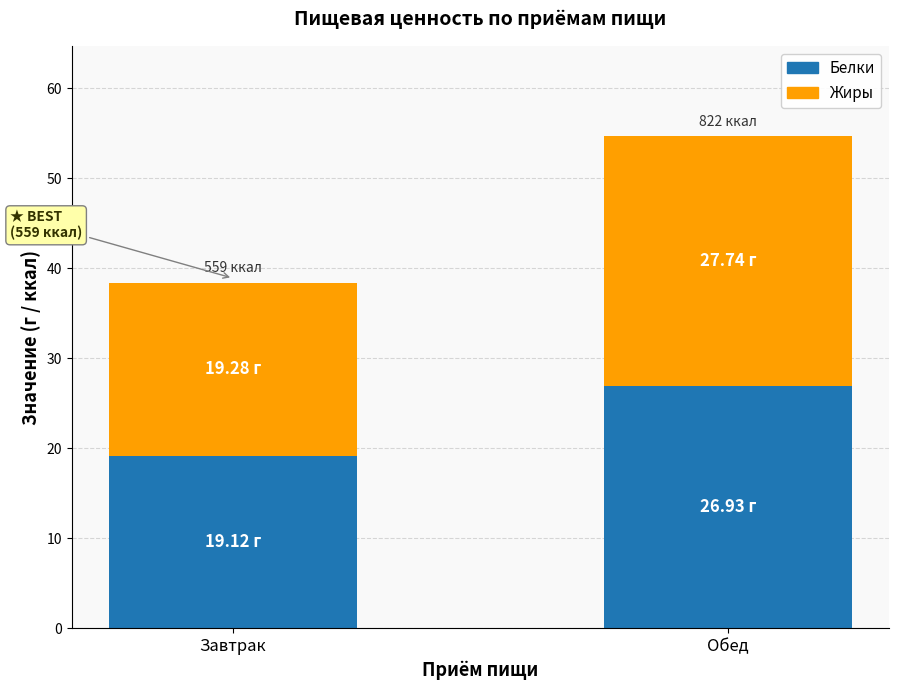

At which category is the sum across all series the highest?

Обед